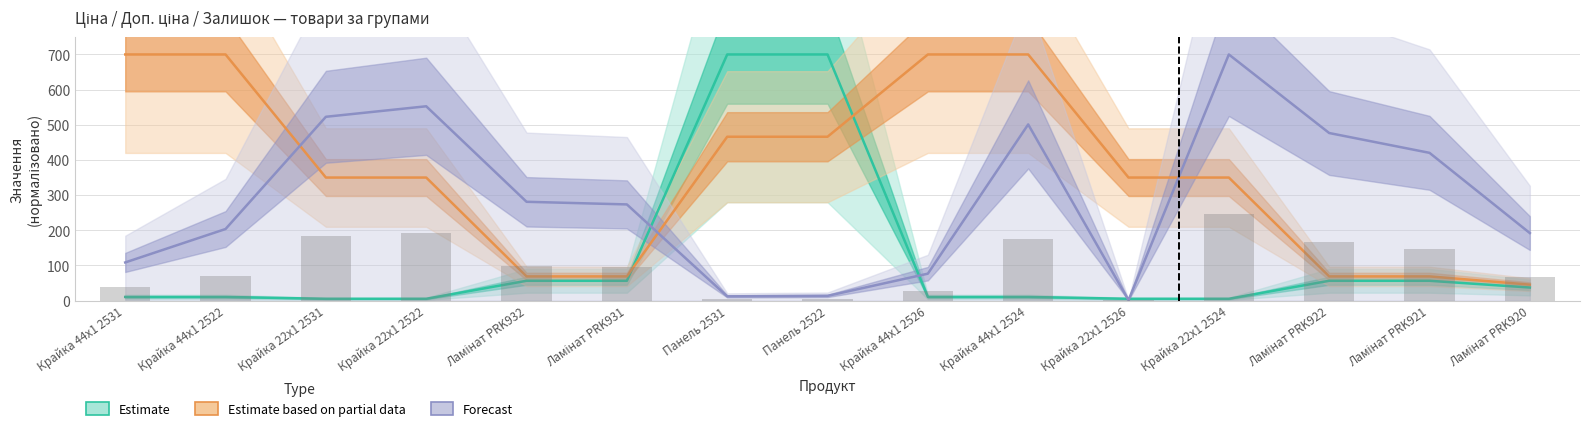

What is the greatest value displayed?

700.0